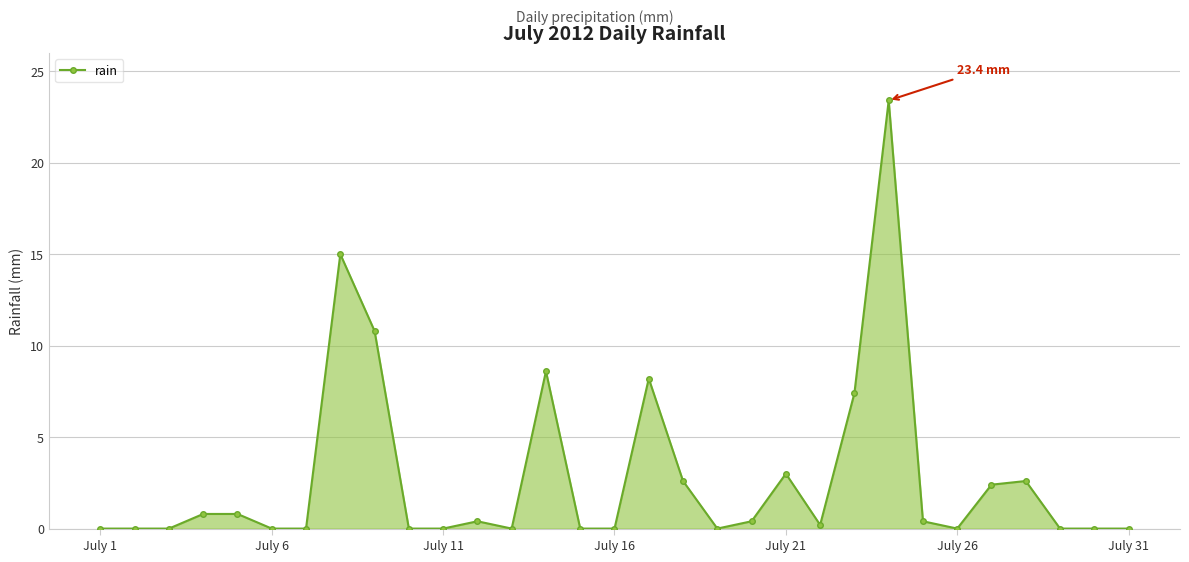

What is the difference between the maximum and minimum values?

23.4